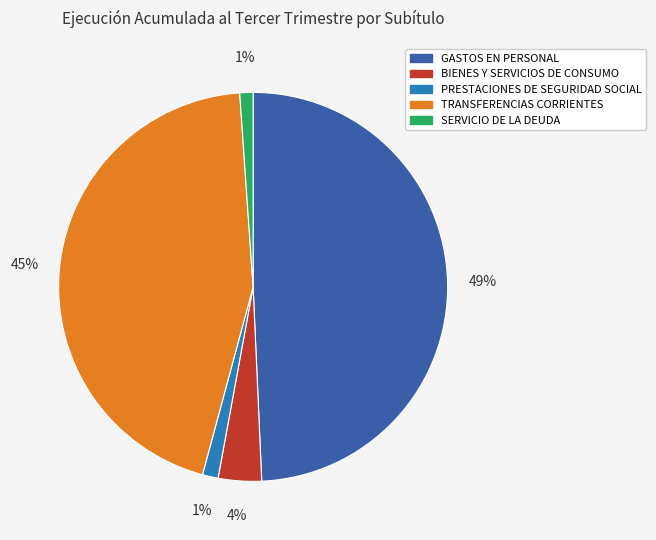

Is there any slice that represents more than half of the pie?

No